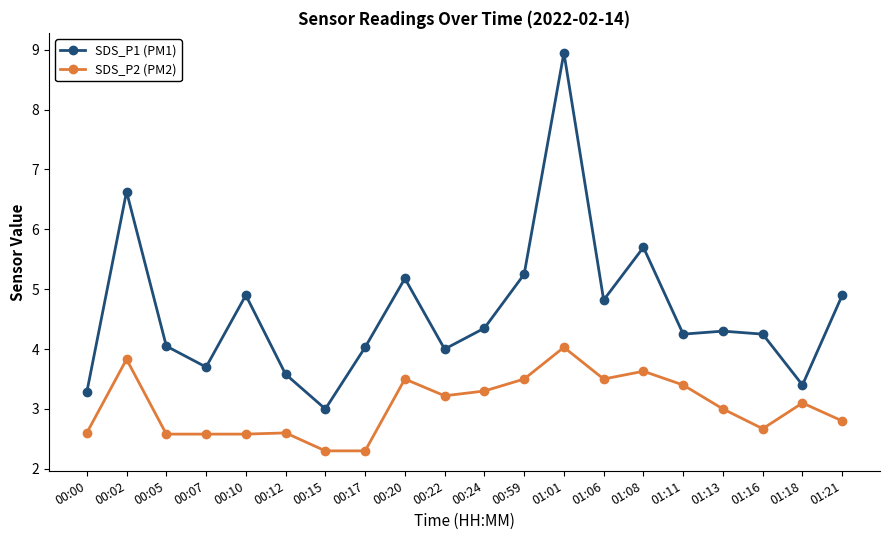

Rank the series by their maximum value, from lowest to highest.

SDS_P2 (PM2), SDS_P1 (PM1)